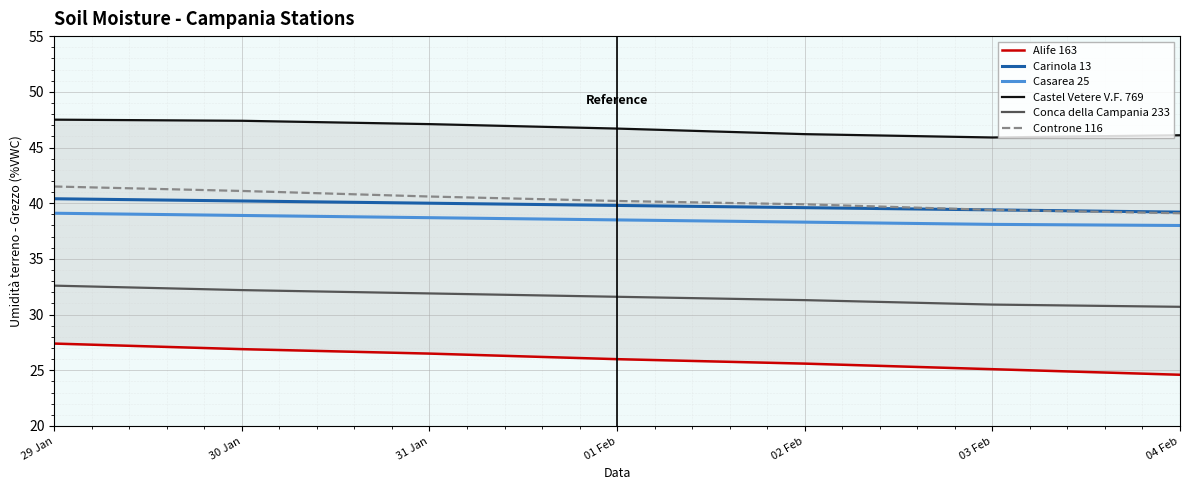

How many lines are shown in the chart?

6